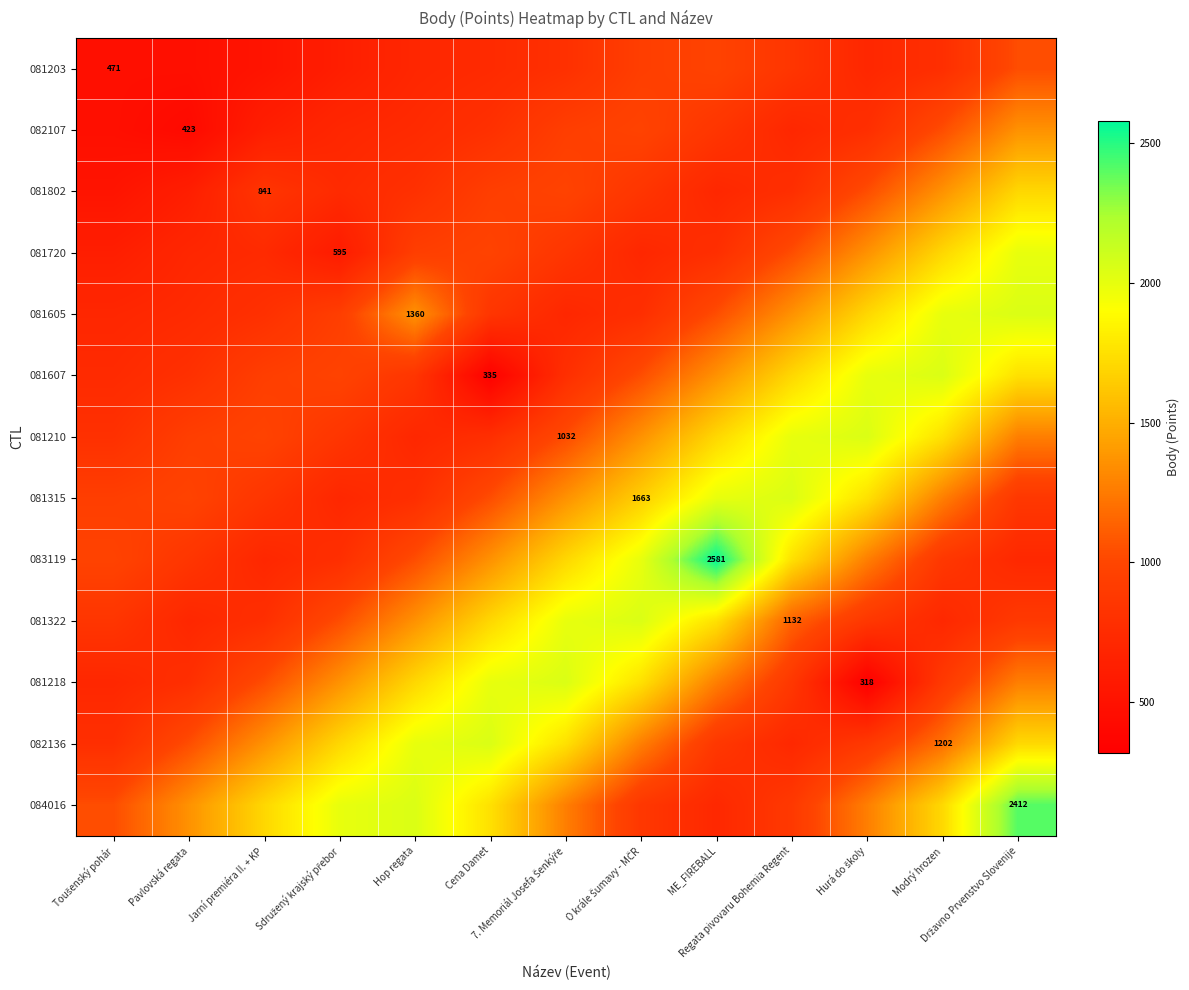

At which category is the sum across all series the highest?

Državno Prvenstvo Slovenije